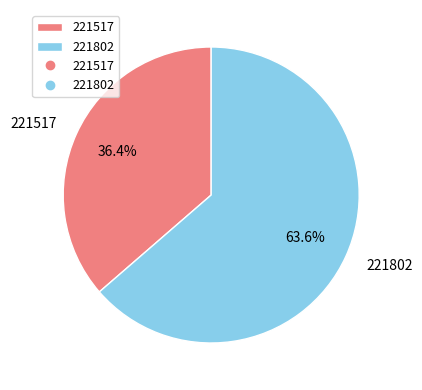

True or false: 221517 accounts for 36% of the total.

True